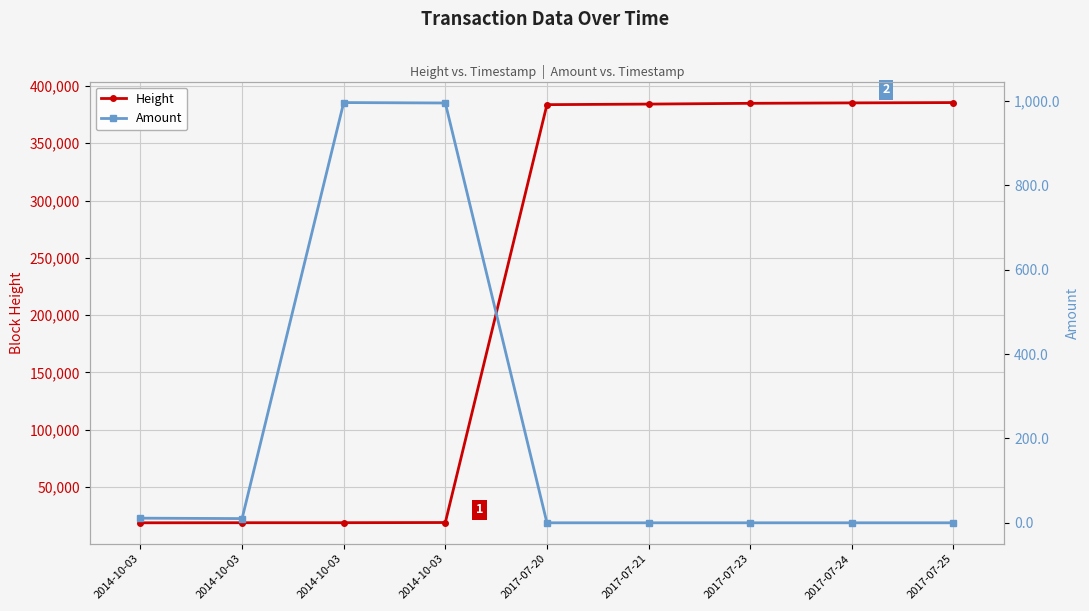

At which category does Amount reach its first local valley?

2014-10-03